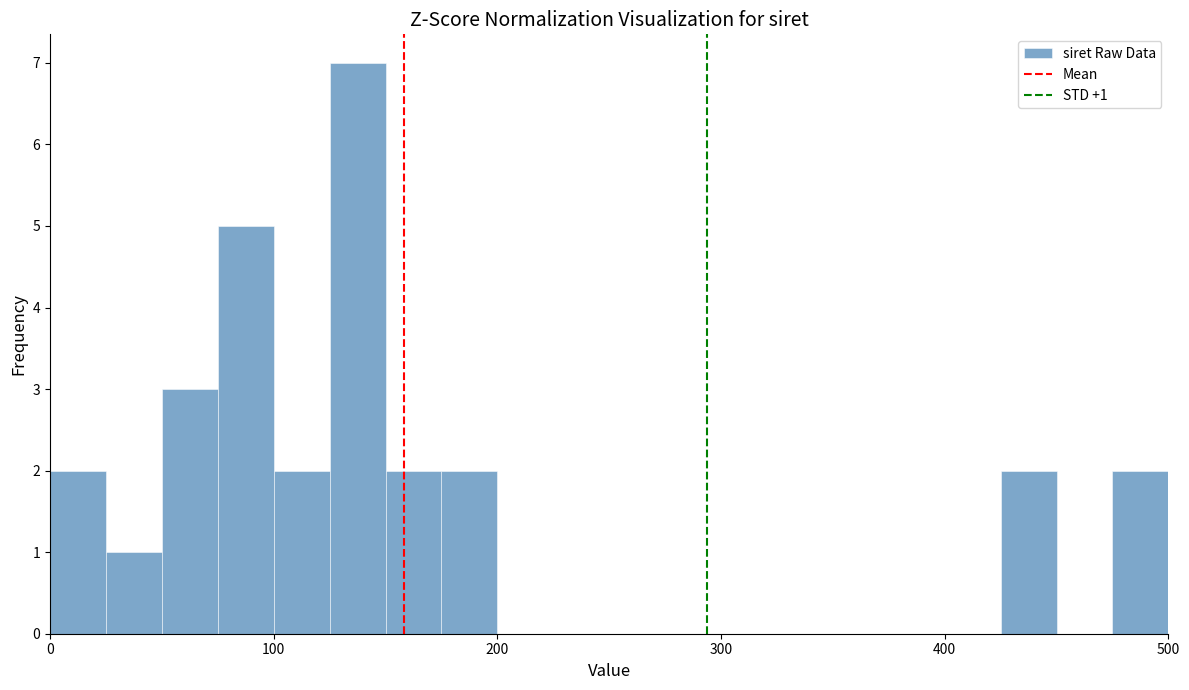

Read against the x-axis, roughly where is the centre of the tallest bar?

140